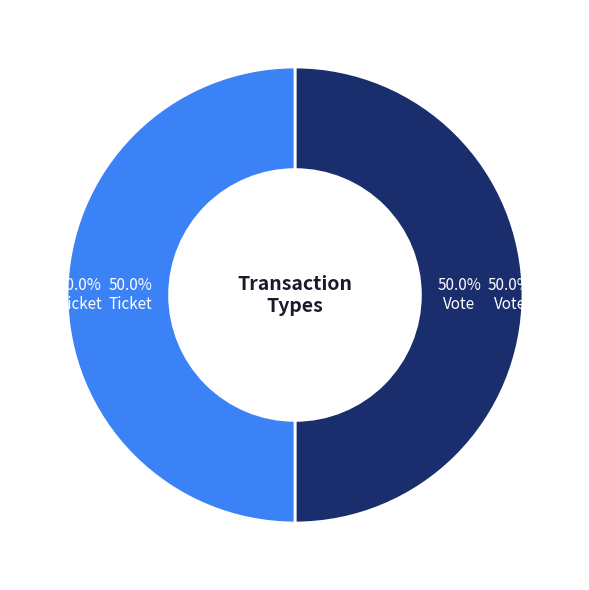

To the nearest percent, what is the combined percentage of Ticket and Vote?

100%